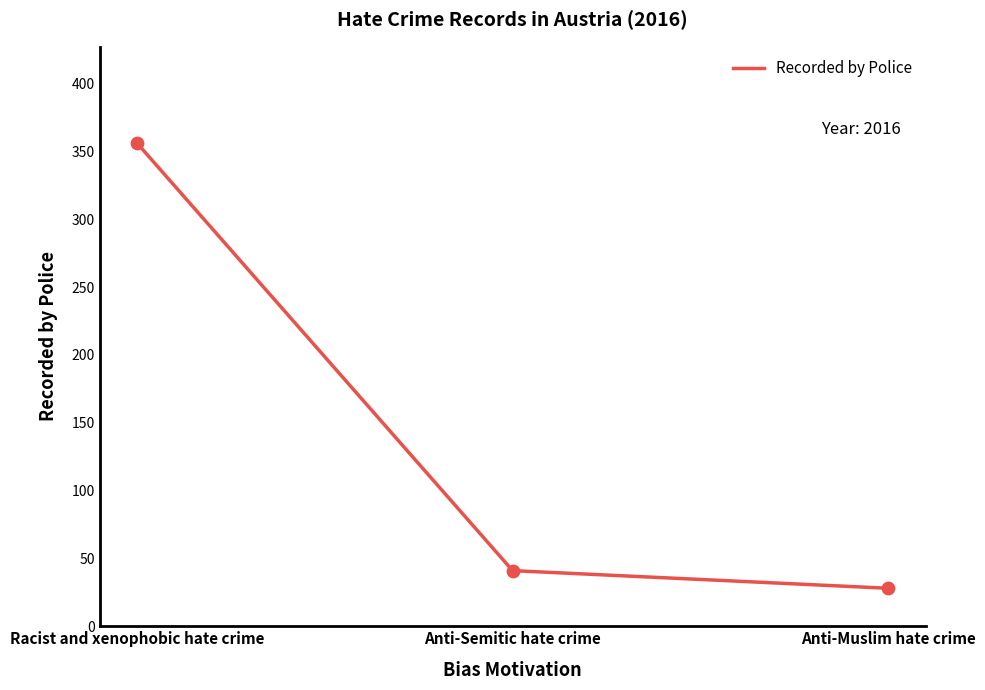

Approximately how many times larger is the value at Anti-Muslim hate crime compared to Racist and xenophobic hate crime?

0.1